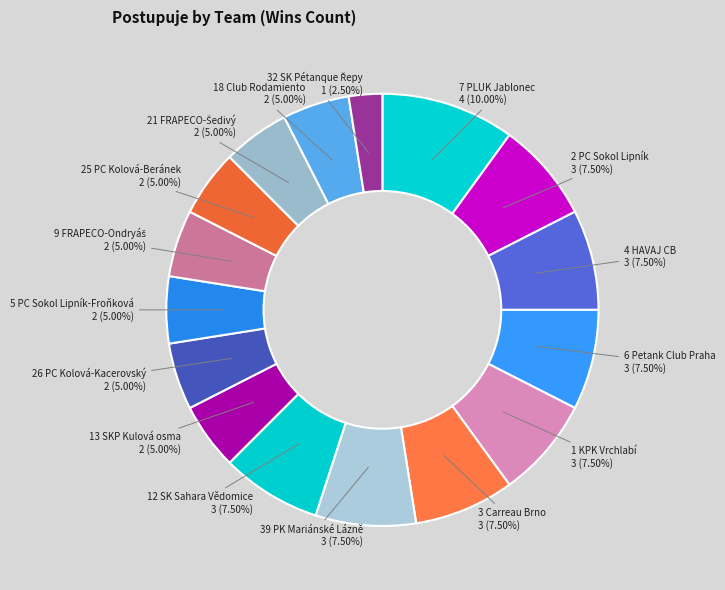

How many segments does this pie chart have?

16